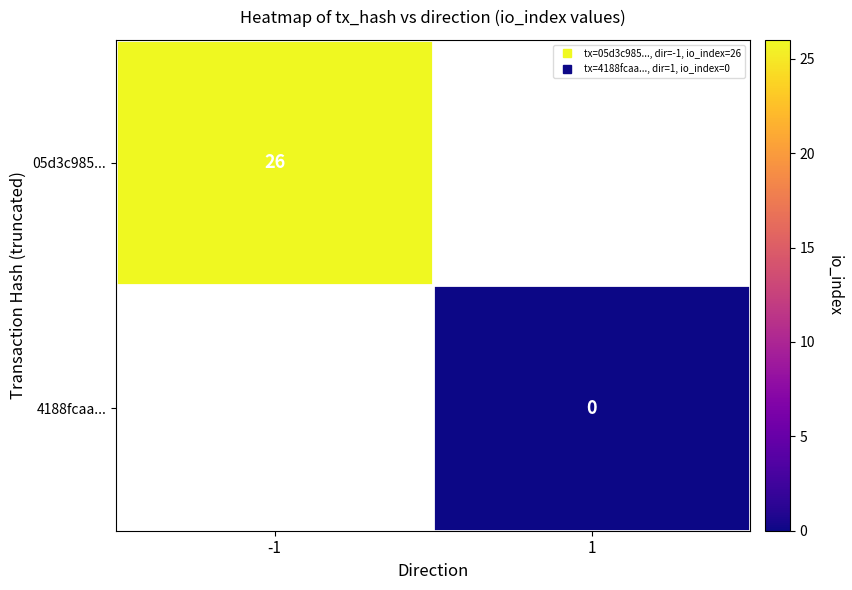

Which series has the largest range (max minus min)?

05d3c985...